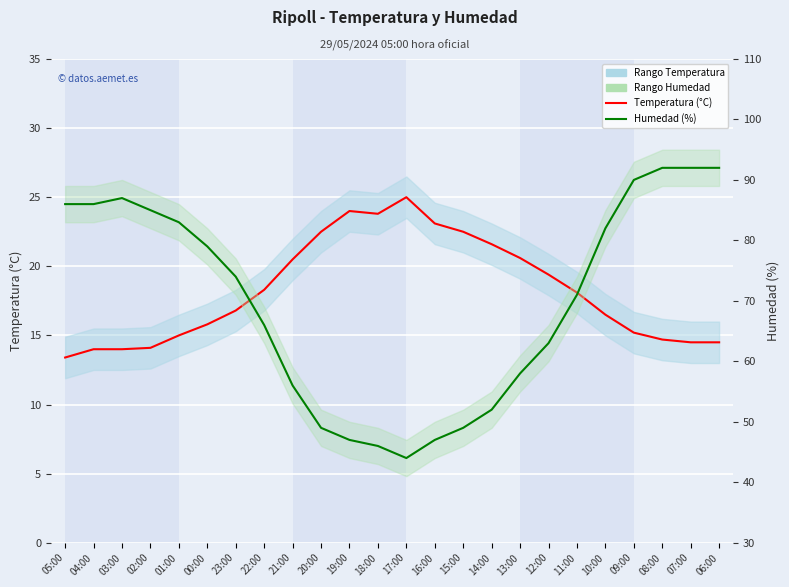

At which category is the sum across all series the highest?

08:00